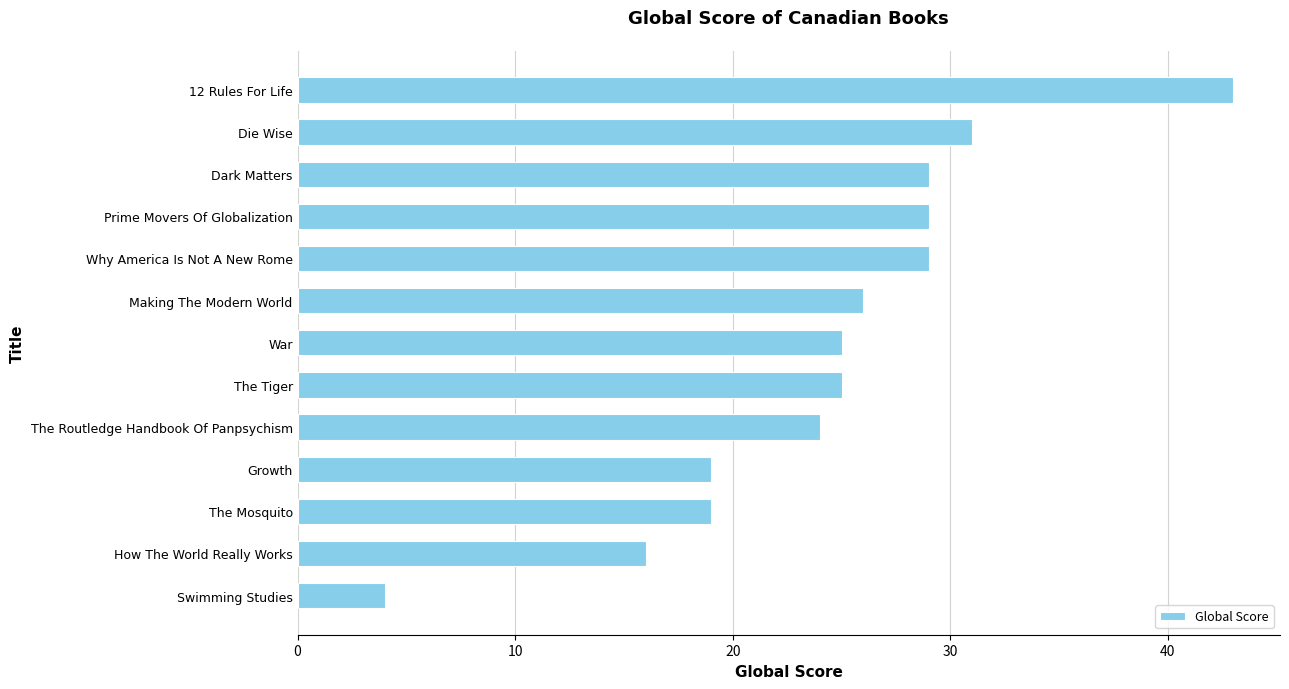

What is the sum of all values?

319